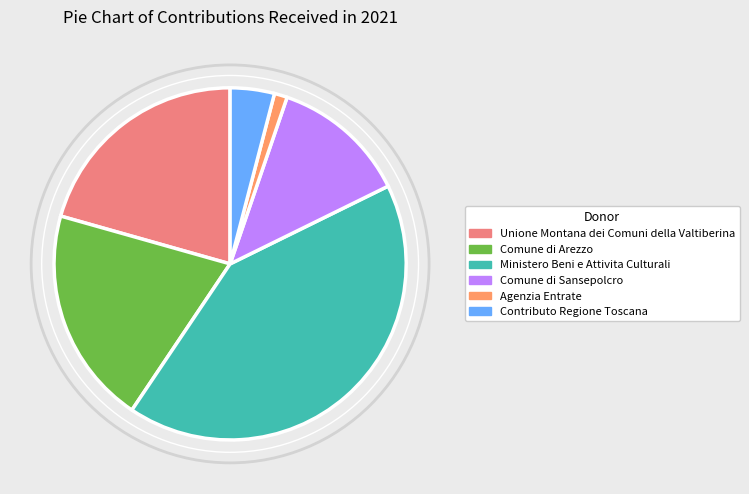

Rank the categories by value from lowest to highest.

Agenzia Entrate, Contributo Regione Toscana, Comune di Sansepolcro, Comune di Arezzo, Unione Montana dei Comuni della Valtiberina, Ministero Beni e Attivita Culturali